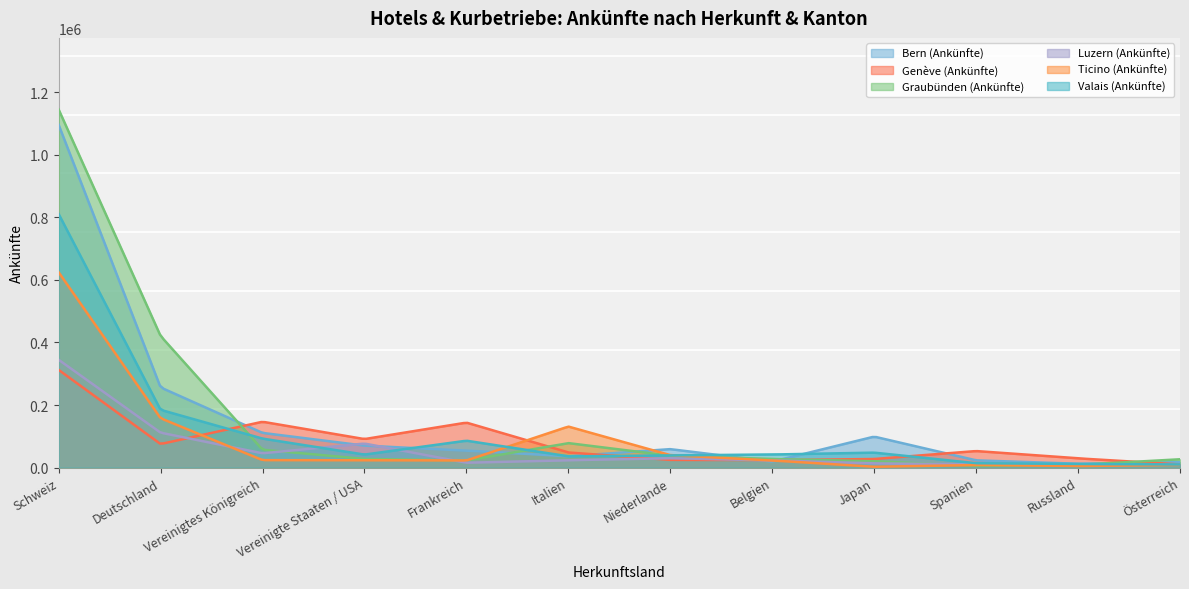

What is the value of the Bern (Ankünfte) point at the 12th from the left?

17462